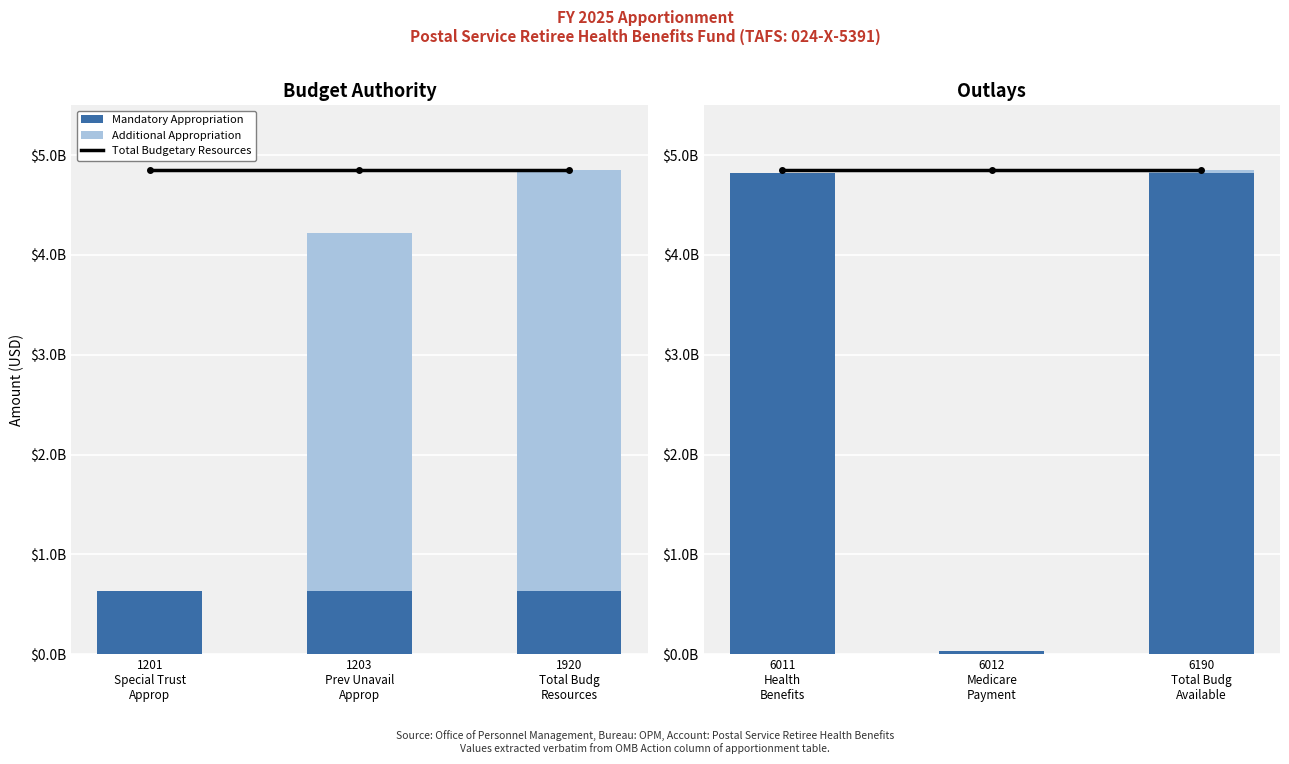

Count the number of categories in the chart.

3